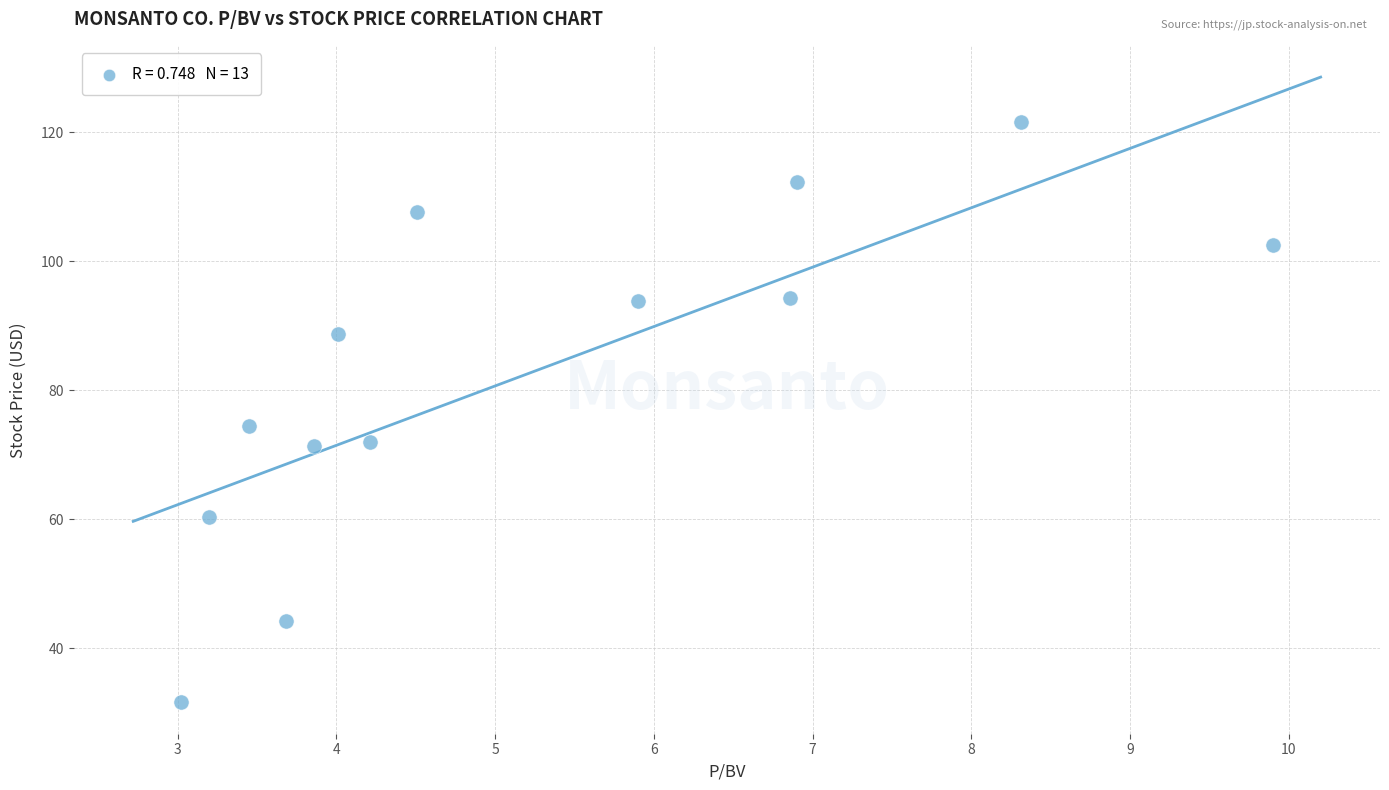

What is the range of X values (max minus min)?

6.9